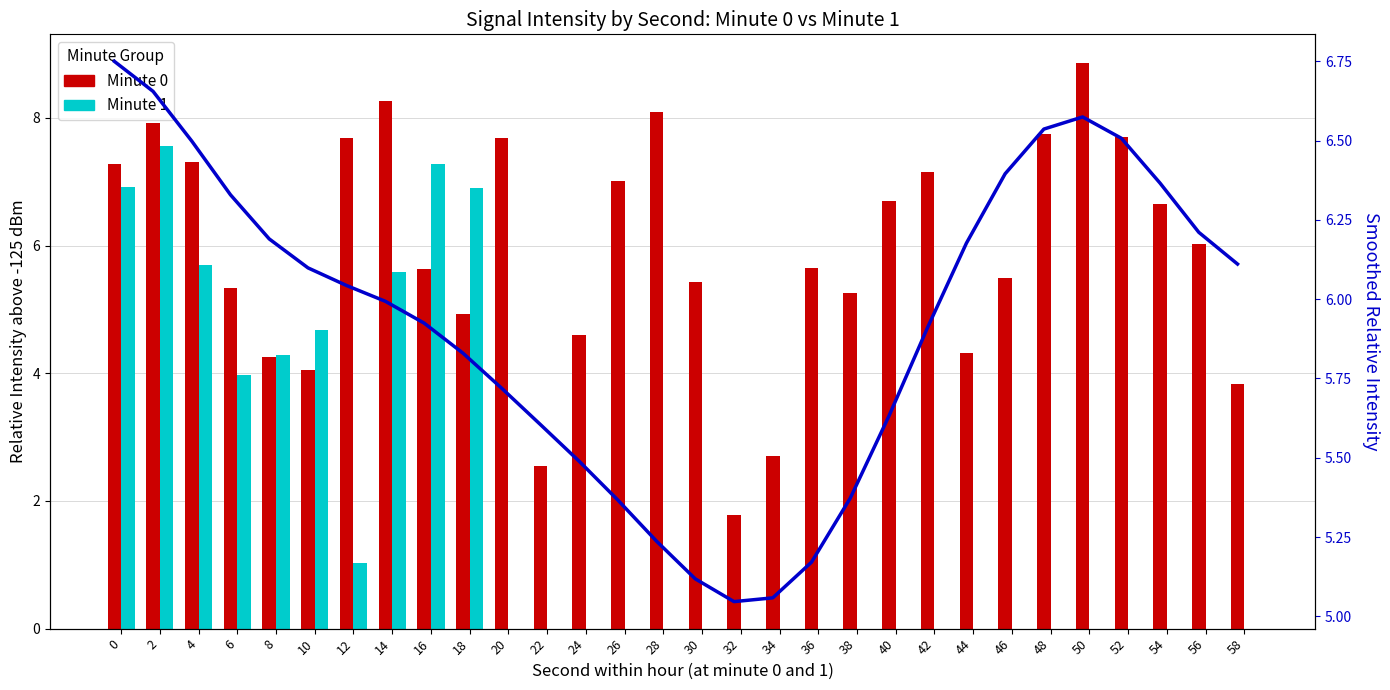

Reading left to right, what are all the values shown in this chart?

Minute 0: 7.3	7.9	7.3	5.3	4.2	4.1	7.7	8.3	5.6	4.9	7.7	2.5	4.6	7.0	8.1	5.4	1.8	2.7	5.6	5.3	6.7	7.2	4.3	5.5	7.7	8.9	7.7	6.7	6.0	3.8
Minute 1: 6.9	7.6	5.7	4.0	4.3	4.7	1.0	5.6	7.3	6.9	0.0	0.0	0.0	0.0	0.0	0.0	0.0	0.0	0.0	0.0	0.0	0.0	0.0	0.0	0.0	0.0	0.0	0.0	0.0	0.0
Smoothed Intensity (min 0): 6.7	6.7	6.5	6.3	6.2	6.1	6.0	6.0	5.9	5.8	5.7	5.6	5.5	5.4	5.2	5.1	5.0	5.1	5.2	5.4	5.6	5.9	6.2	6.4	6.5	6.6	6.5	6.4	6.2	6.1